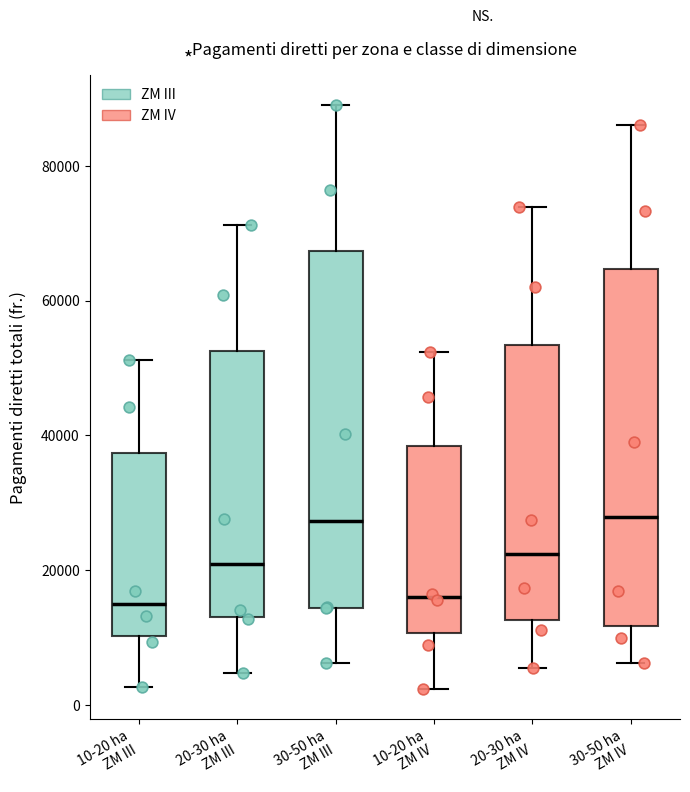

Reading left to right, read every box against the y-axis: the position of its median line, the range the box covers, and the ends of its whiskers. The values are not printed on the chart, so give them approximately, as read against the axis.

10-20 ha ZM III: median 16000, box 10000 to 38000, whiskers 2000 to 52000
20-30 ha ZM III: median 20000, box 14000 to 52000, whiskers 4000 to 72000
30-50 ha ZM III: median 28000, box 14000 to 68000, whiskers 6000 to 90000
10-20 ha ZM IV: median 16000, box 10000 to 38000, whiskers 2000 to 52000
20-30 ha ZM IV: median 22000, box 12000 to 54000, whiskers 6000 to 74000
30-50 ha ZM IV: median 28000, box 12000 to 64000, whiskers 6000 to 86000